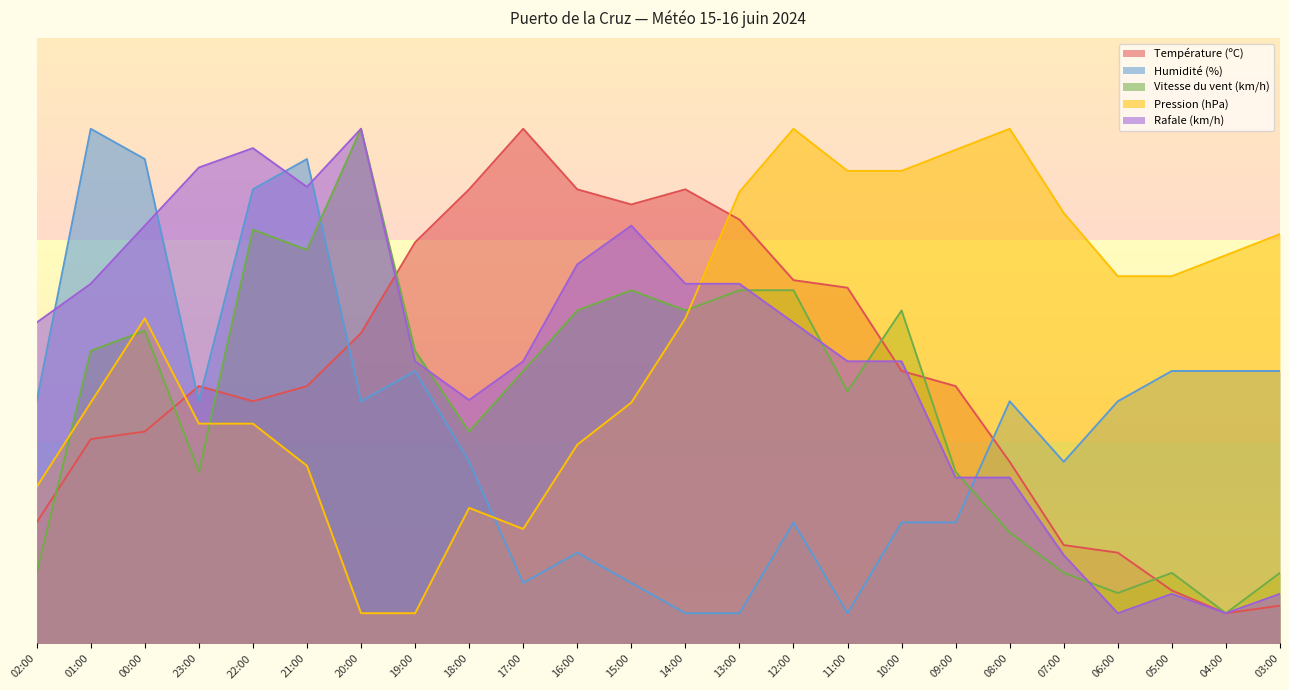

In Vitesse du vent (km/h), how many points are higher than both neighbors (excluding endpoints)?

6